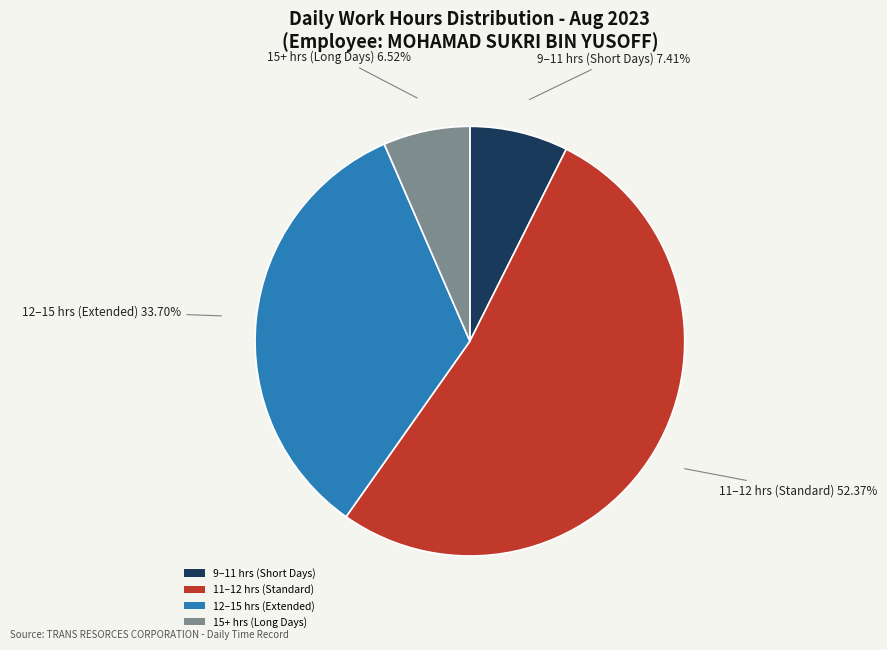

Do 15+ hrs (Long Days) and 11–12 hrs (Standard) together represent more than half of the pie?

Yes